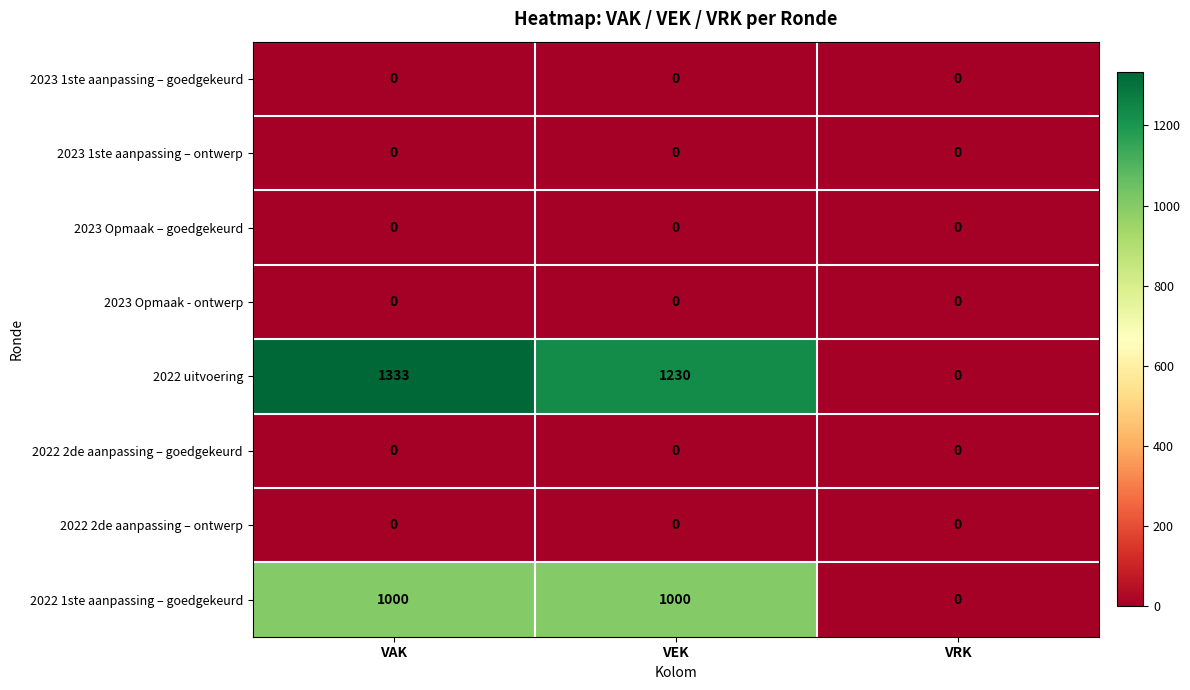

The 2022 1ste aanpassing – goedgekeurd series shows 1410 at VAK. True or false?

False